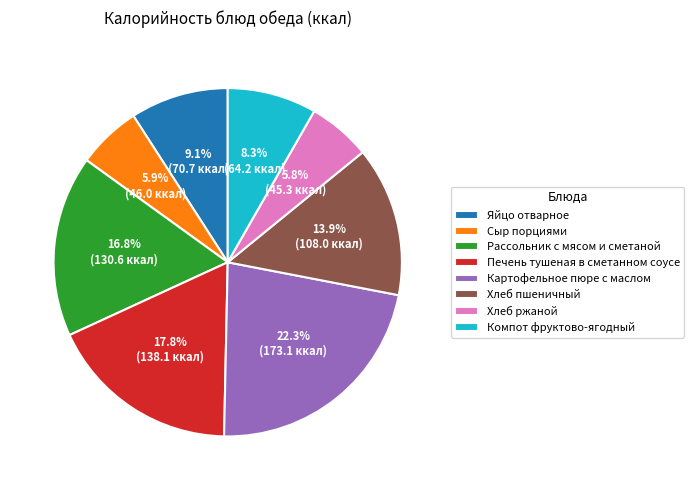

Does any single category account for the majority?

No